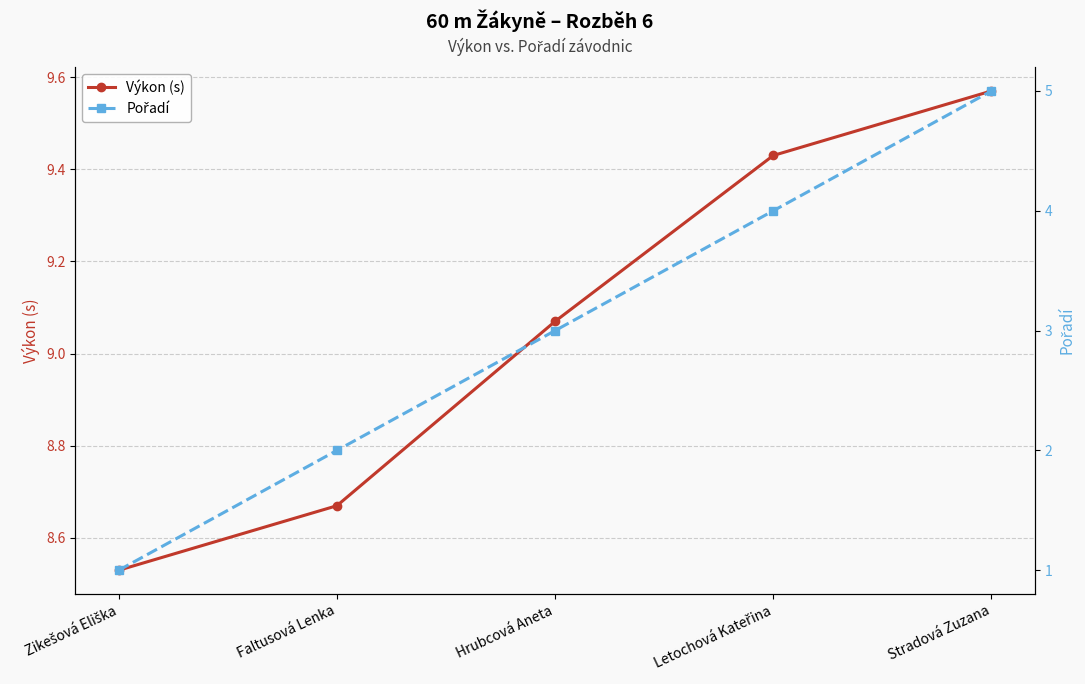

What are all the series names shown in the legend?

Výkon (s), Pořadí